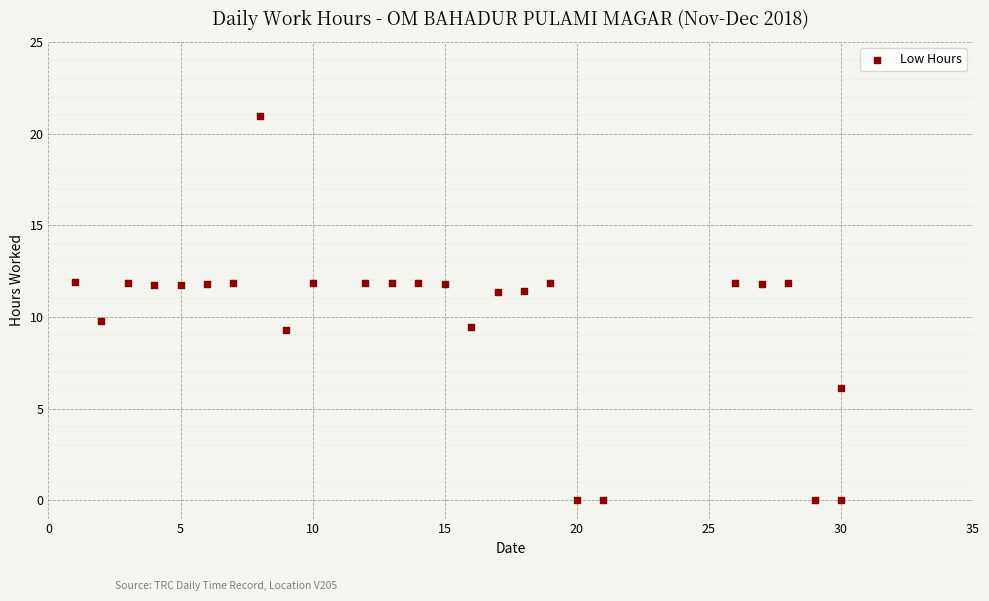

What is the range of Y values (max minus min)?

21.0